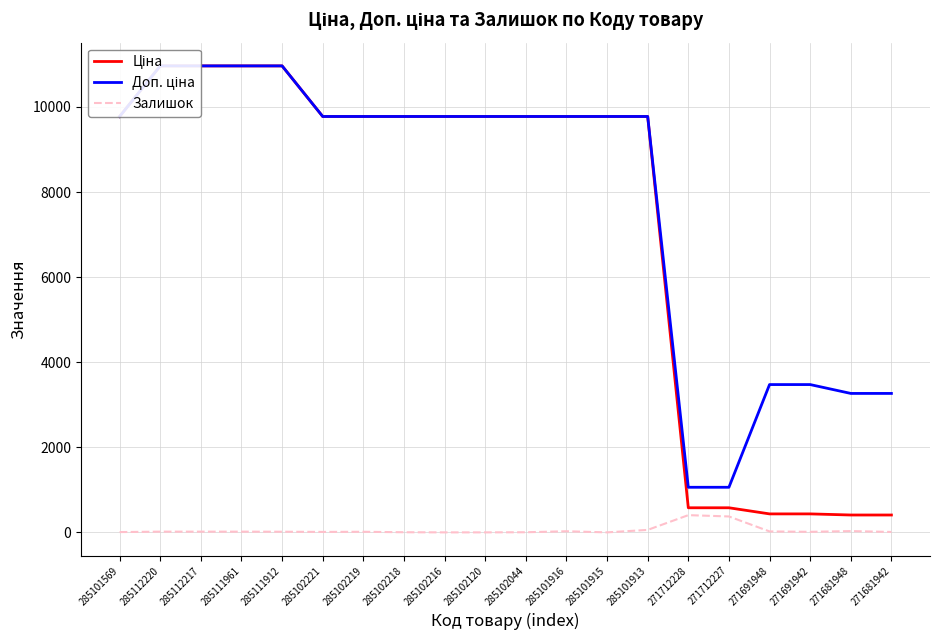

Which series changed the most between 271712228 and 271691948?

Доп. ціна